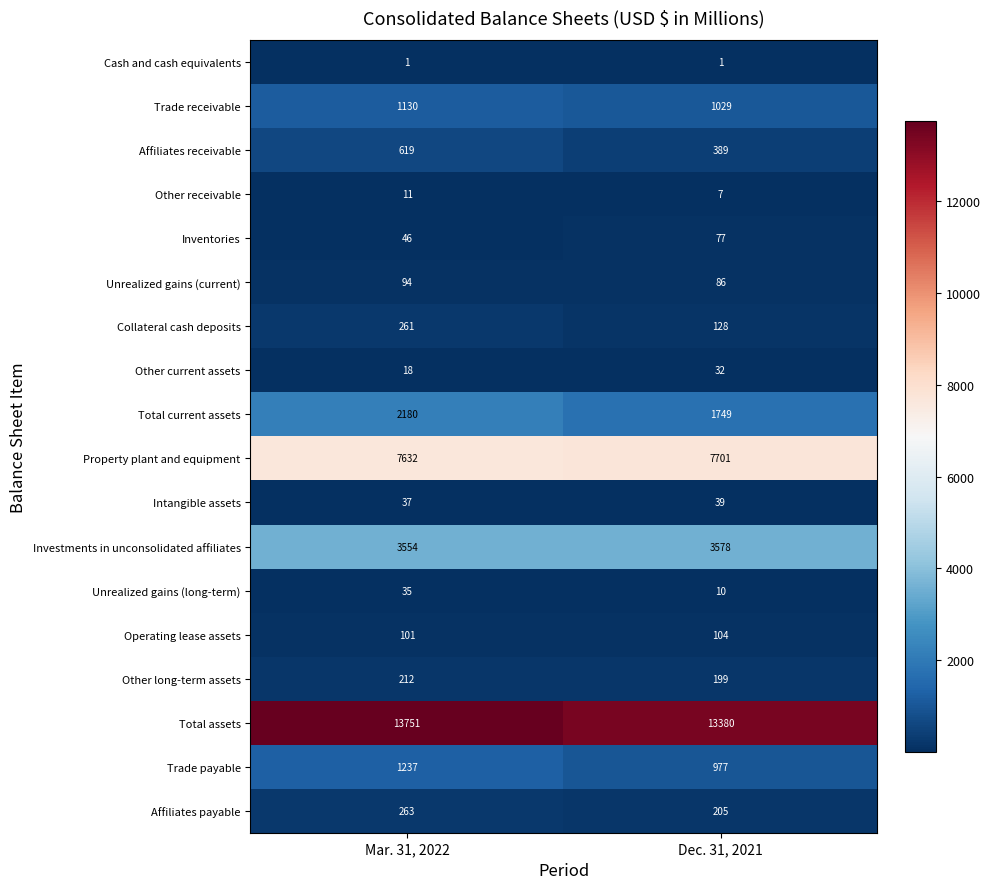

At Mar. 31, 2022, list the series in order from smallest to largest.

Cash and cash equivalents, Other receivable, Other current assets, Unrealized gains (long-term), Intangible assets, Inventories, Unrealized gains (current), Operating lease assets, Other long-term assets, Collateral cash deposits, Affiliates payable, Affiliates receivable, Trade receivable, Trade payable, Total current assets, Investments in unconsolidated affiliates, Property plant and equipment, Total assets